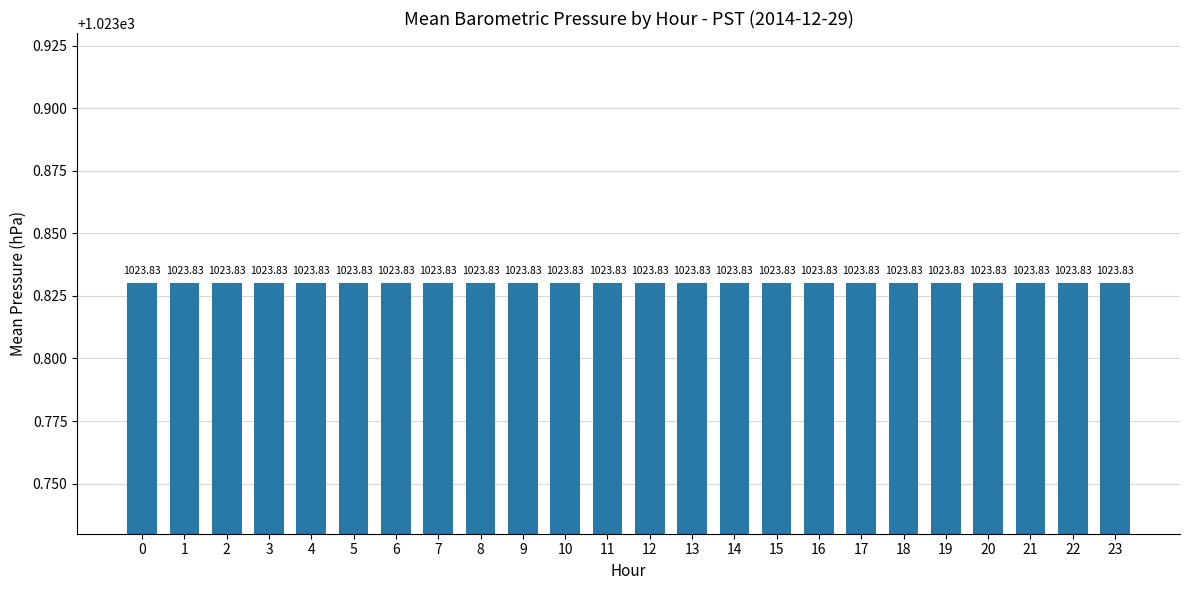

How many bars are there in total?

24